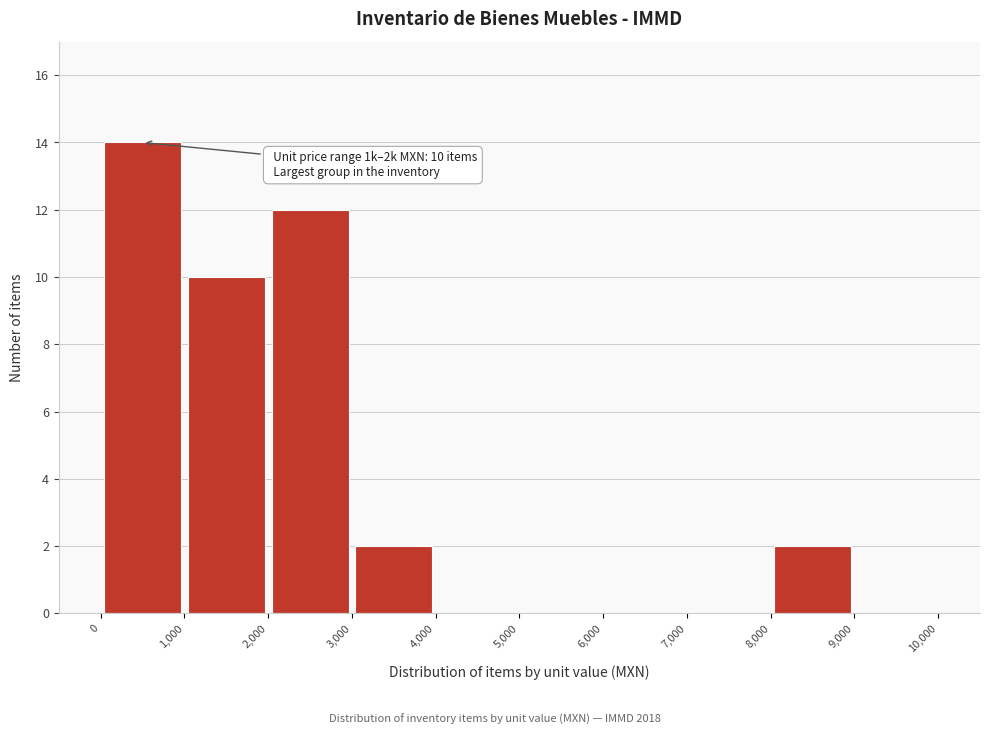

Which range on the x-axis has the tallest bar?

0 to 1,000